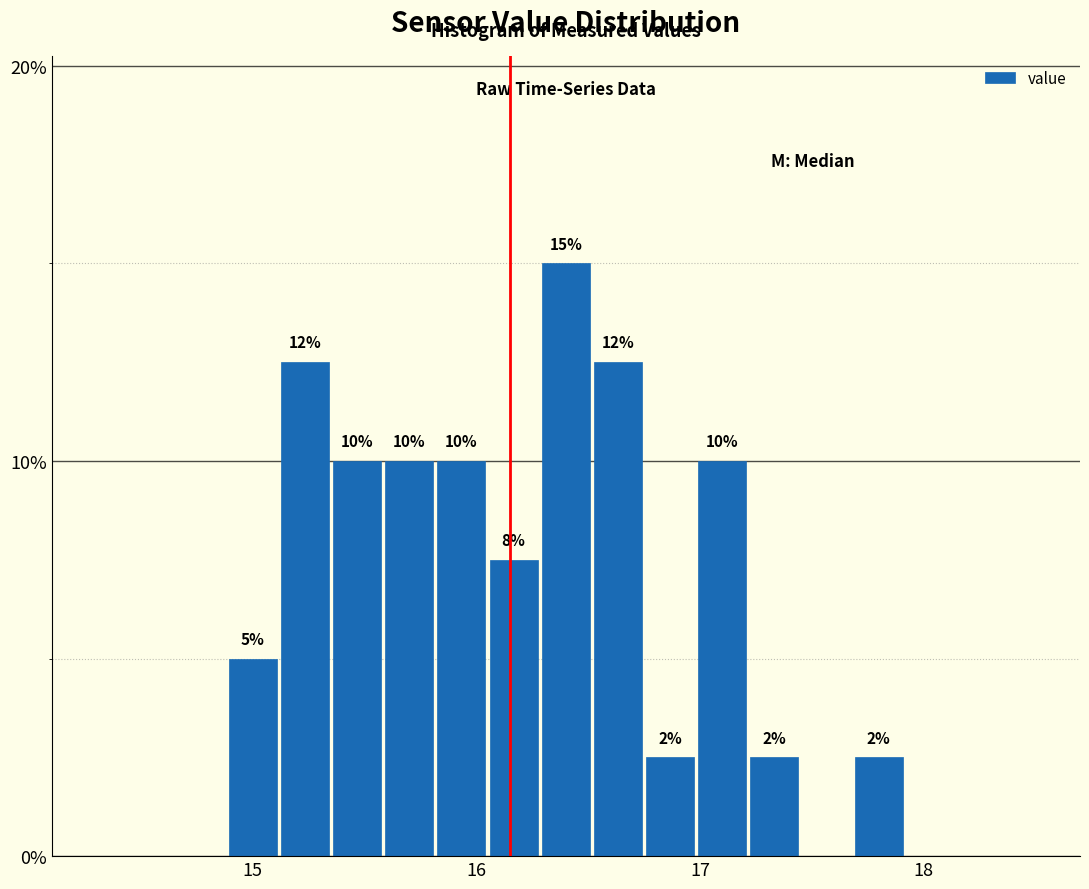

Around what value on the x-axis is the tallest bar? Give the approximate position of its centre, as read against the axis.

16.4